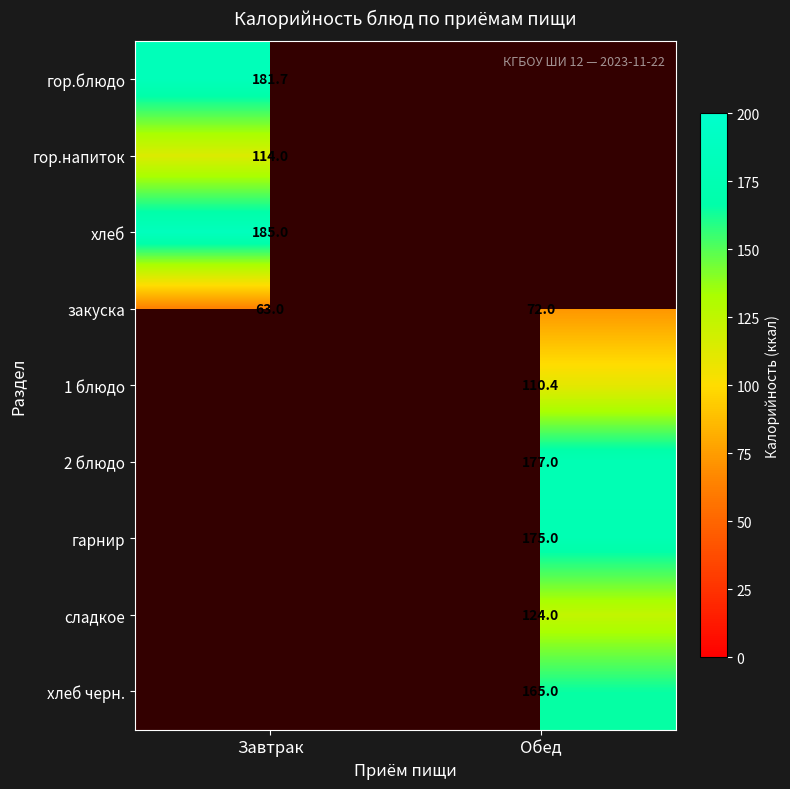

What is the greatest value displayed?

185.0